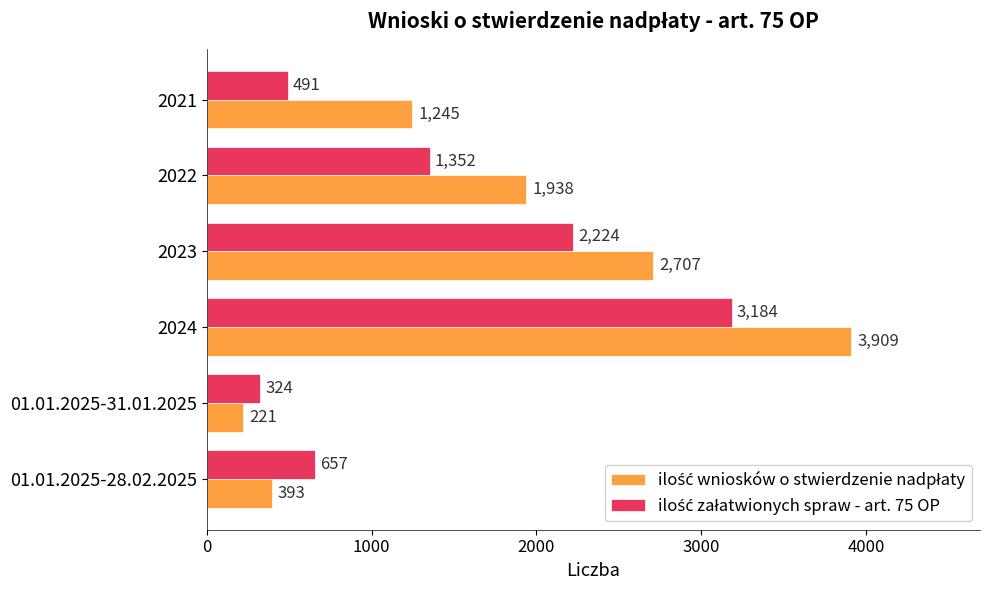

What is the minimum value shown in the chart?

221